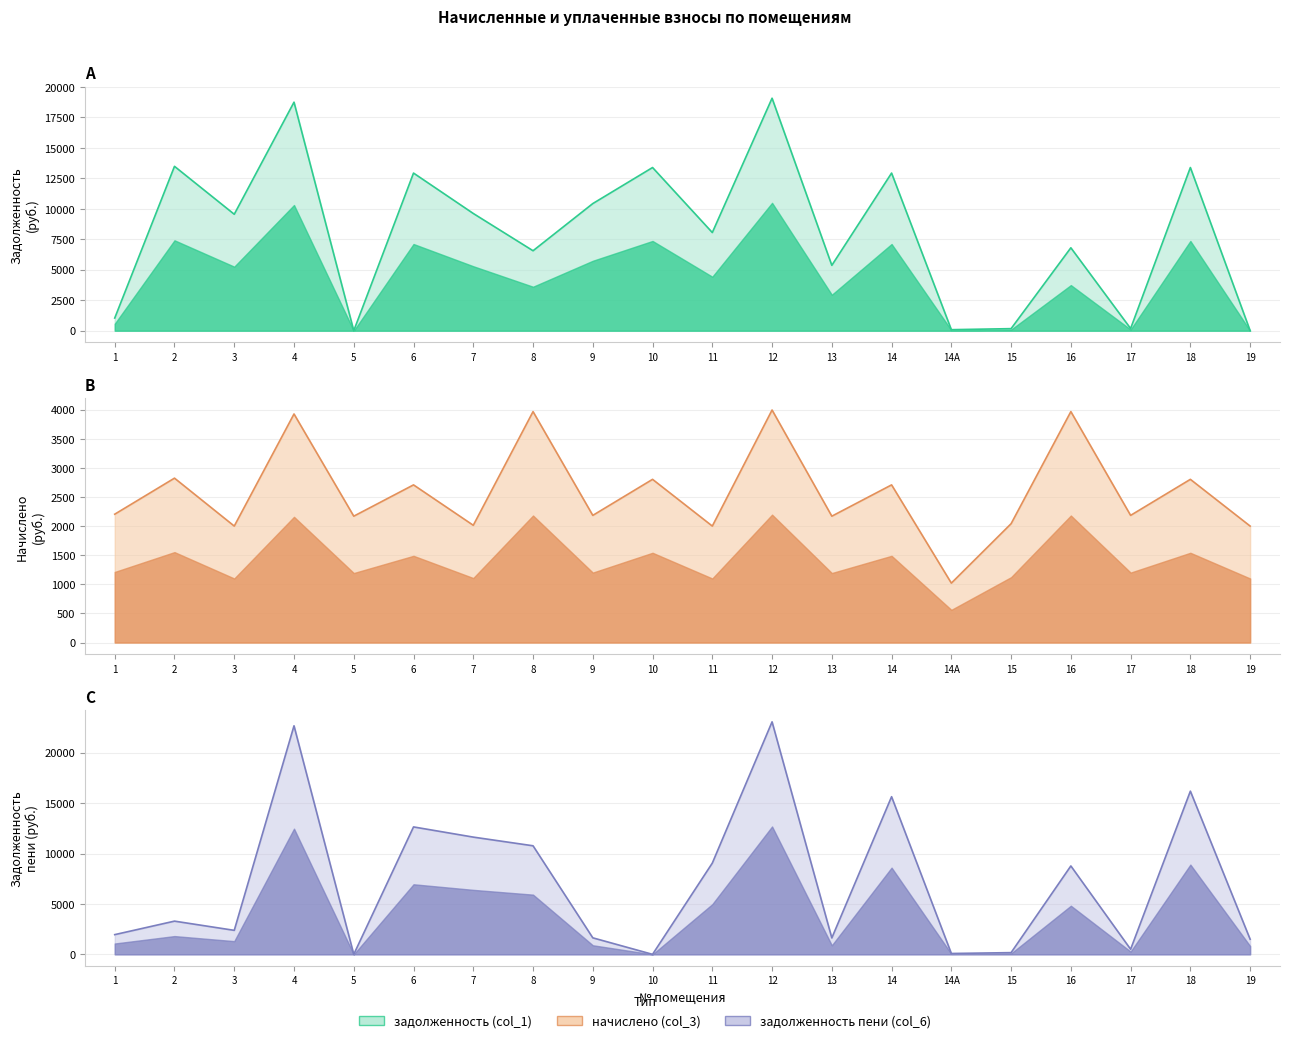

Which has a higher value, 18 or 11?

18